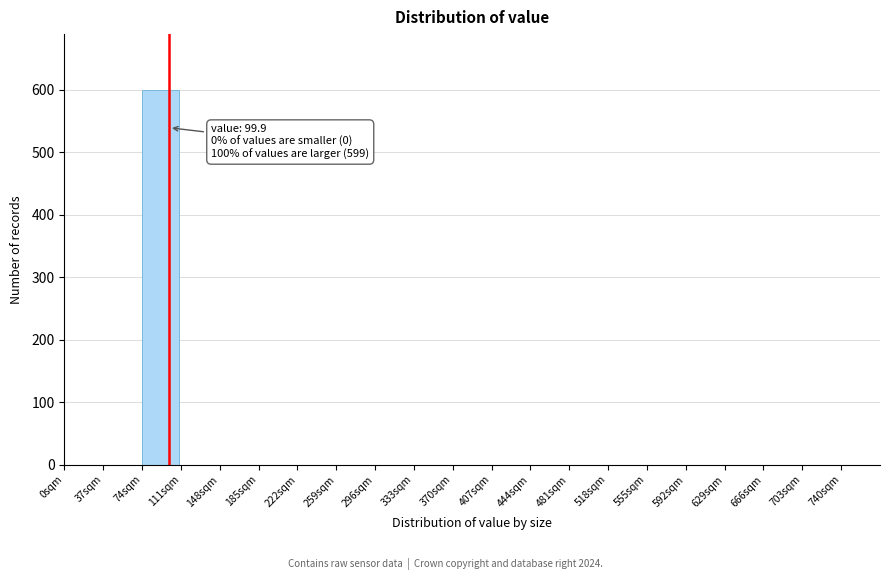

Over which range of the x-axis is the bar tallest?

74 to 111